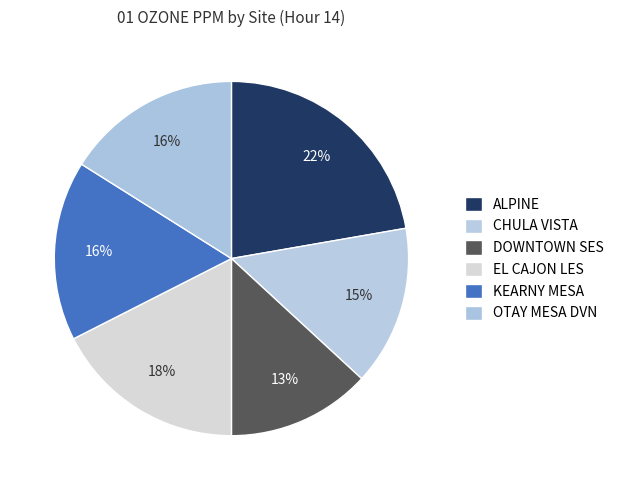

Does DOWNTOWN SES represent more than half of the total?

No